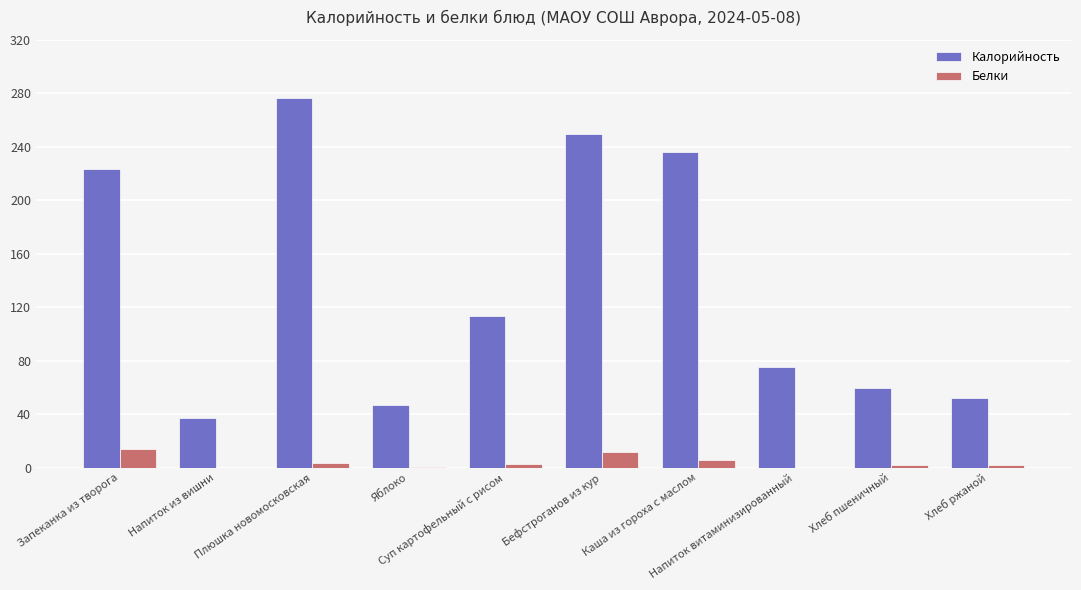

What is the maximum value for Белки?

14.1